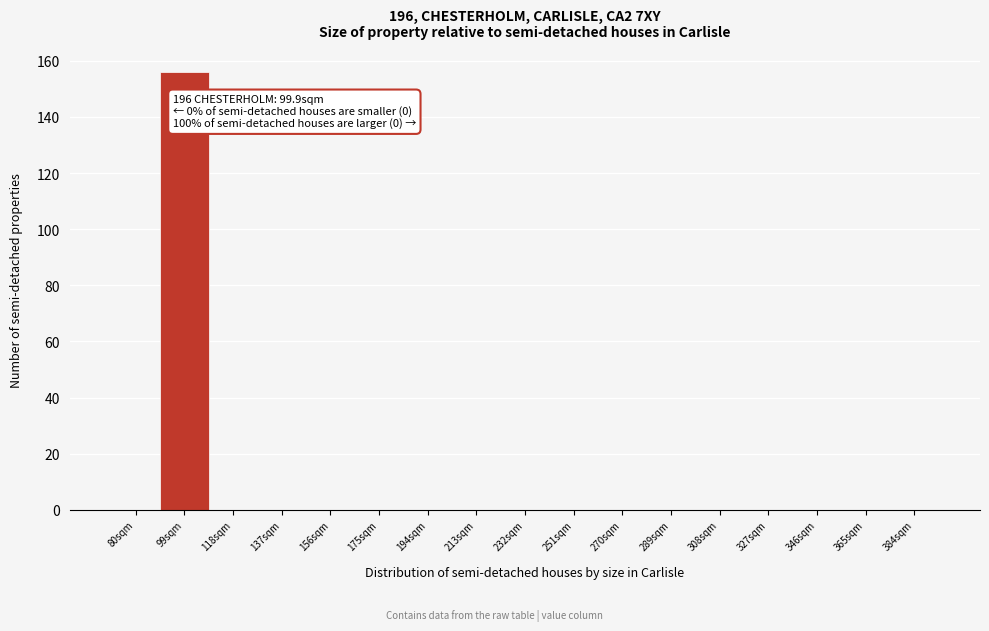

Reading left to right, extract all data points from this chart.

80sqm=0	99sqm=156	118sqm=0	137sqm=0	156sqm=0	175sqm=0	194sqm=0	213sqm=0	232sqm=0	251sqm=0	270sqm=0	289sqm=0	308sqm=0	327sqm=0	346sqm=0	365sqm=0	384sqm=0